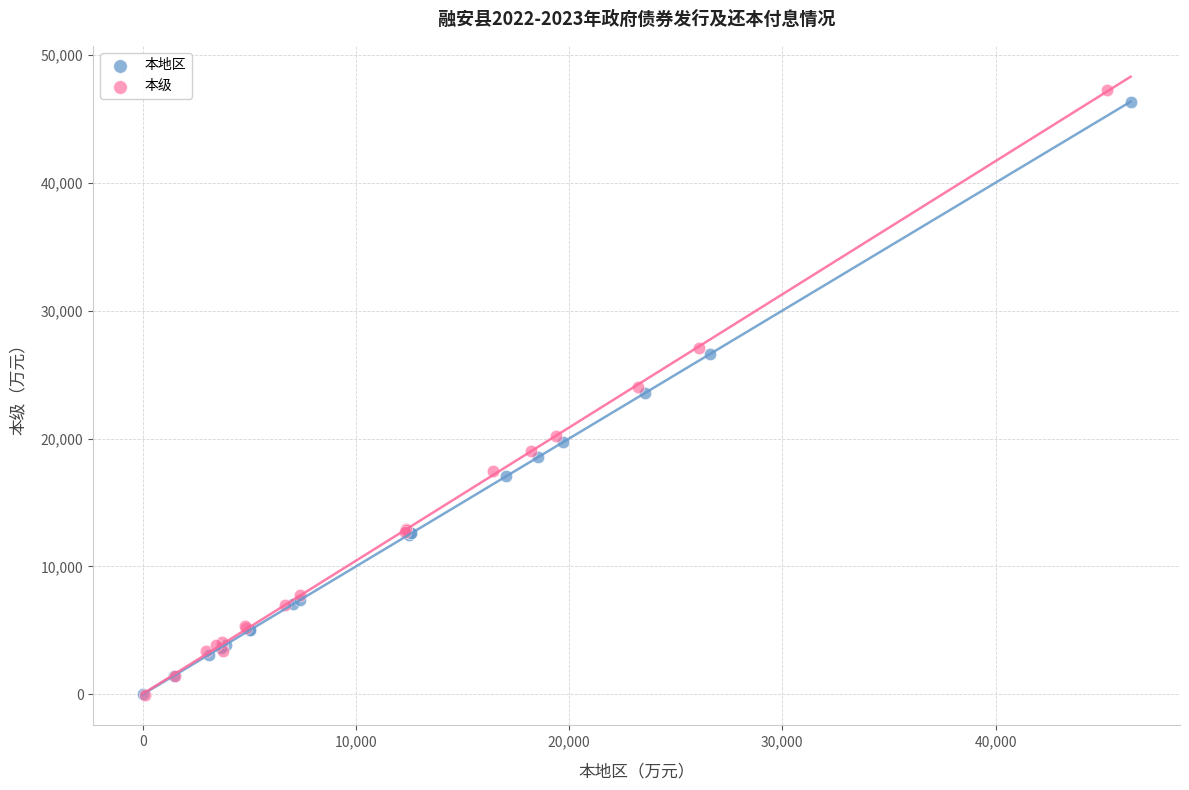

Which series has the widest spread of Y values?

本级